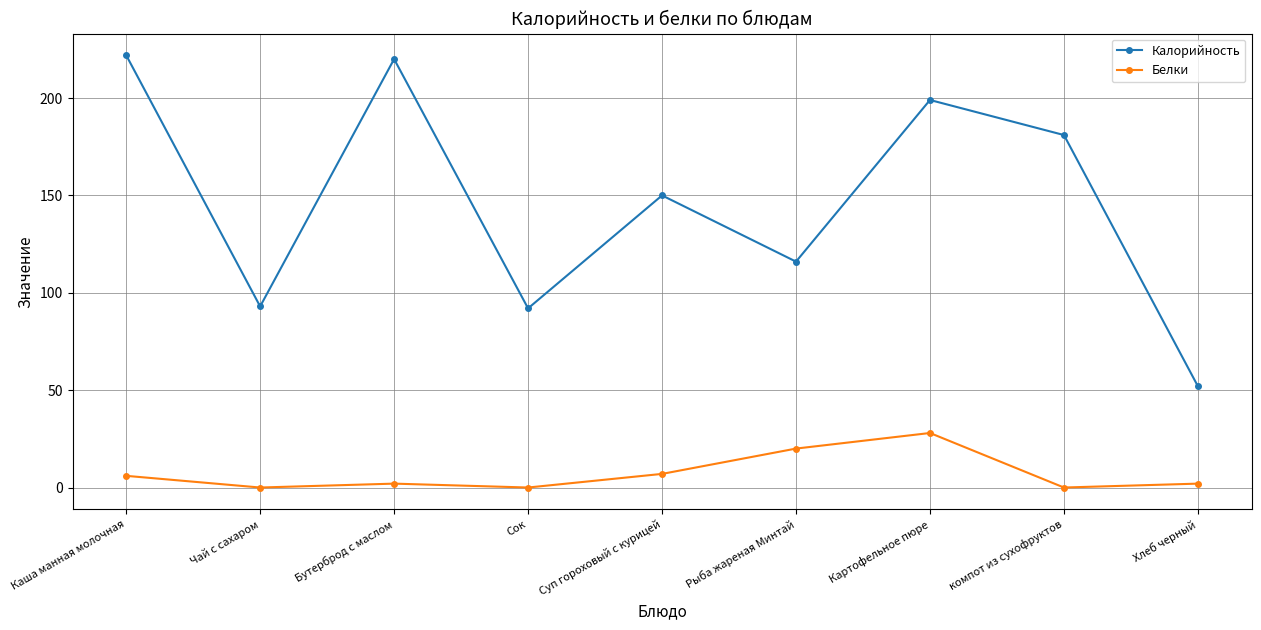

Is this an area chart (filled region under the line)?

No